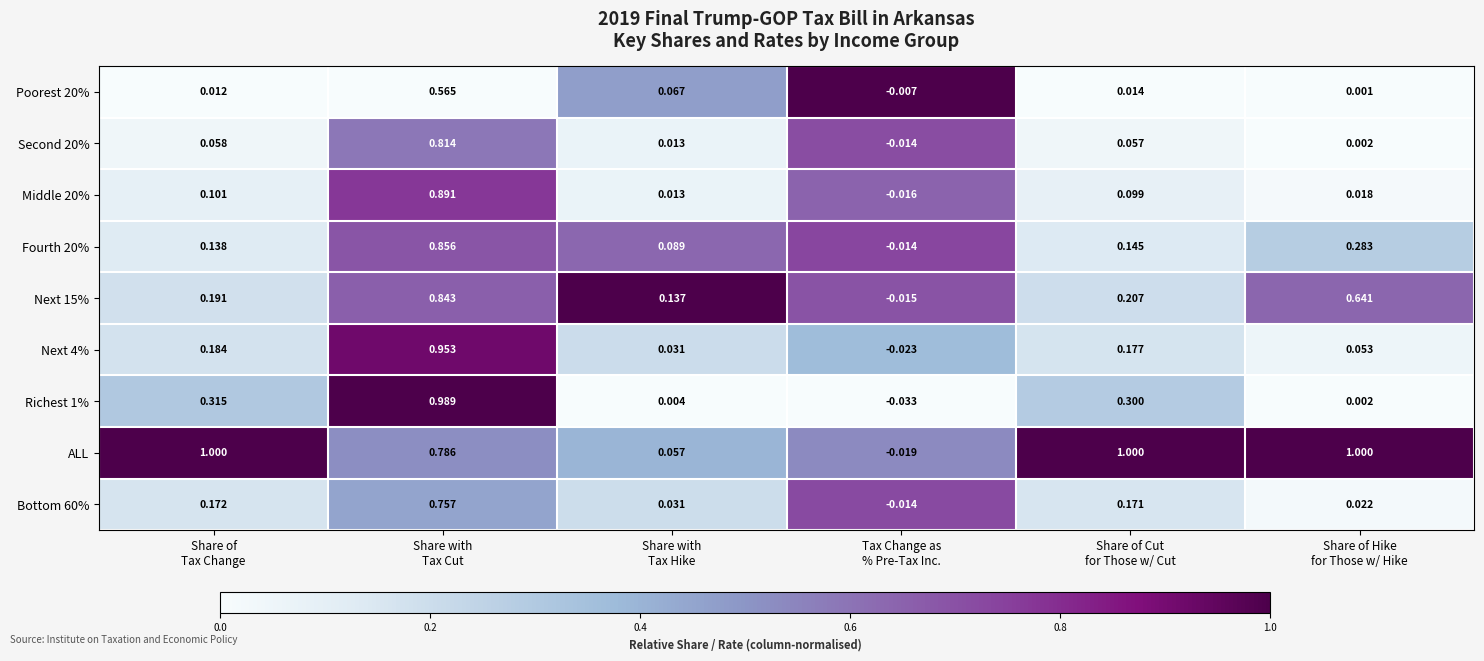

At how many categories does at least one series exceed 0?

5